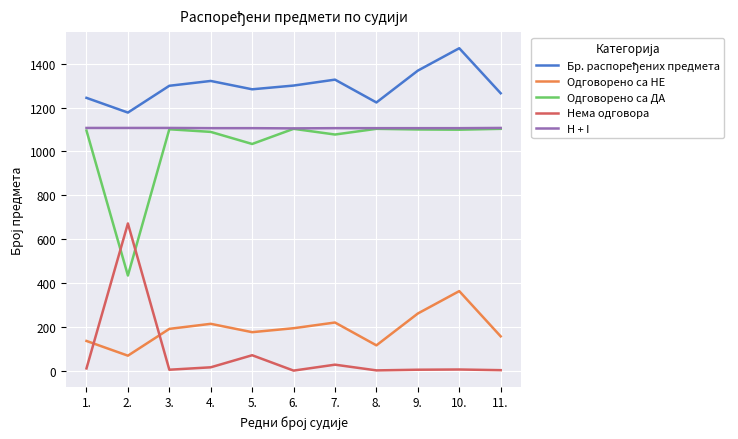

What is the difference between the Нема одговора values at 4. and 5.?

55